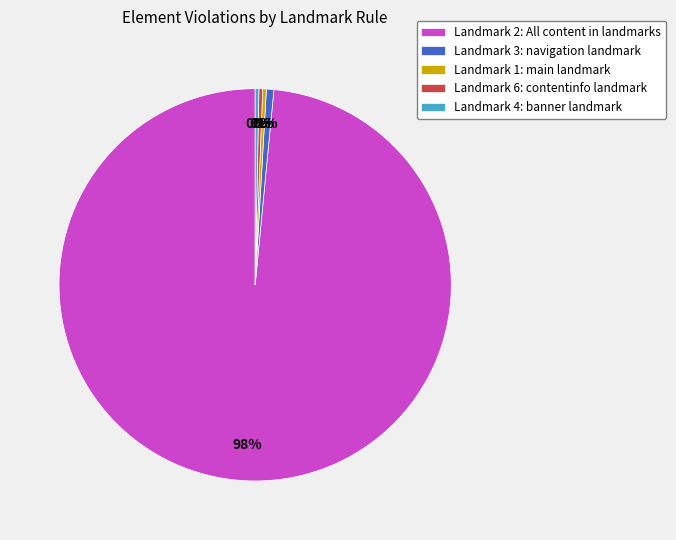

Combined, do Landmark 4: banner landmark and Landmark 6: contentinfo landmark account for over 50%?

No